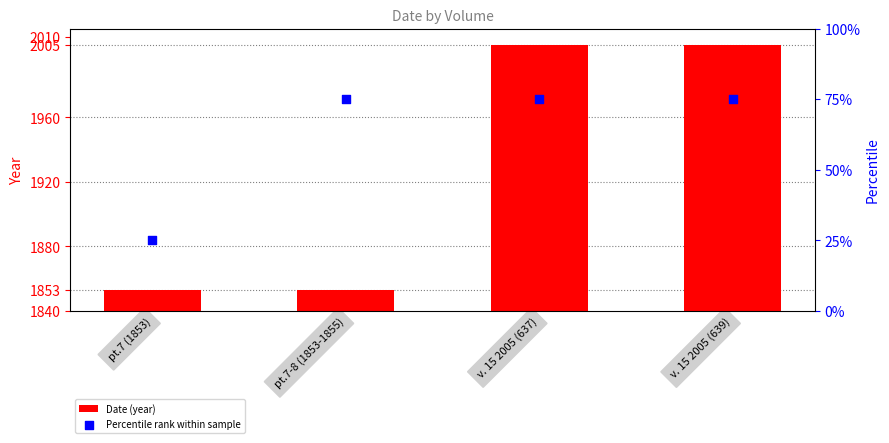

At how many categories does at least one series exceed 1675?

4